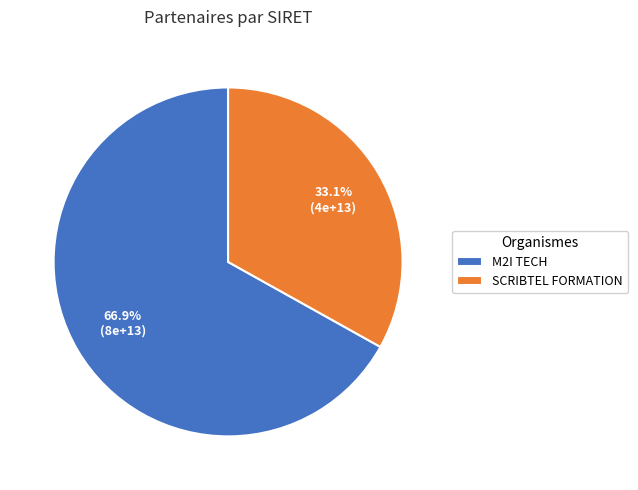

What percentage is NOT represented by M2I TECH?

33.1%